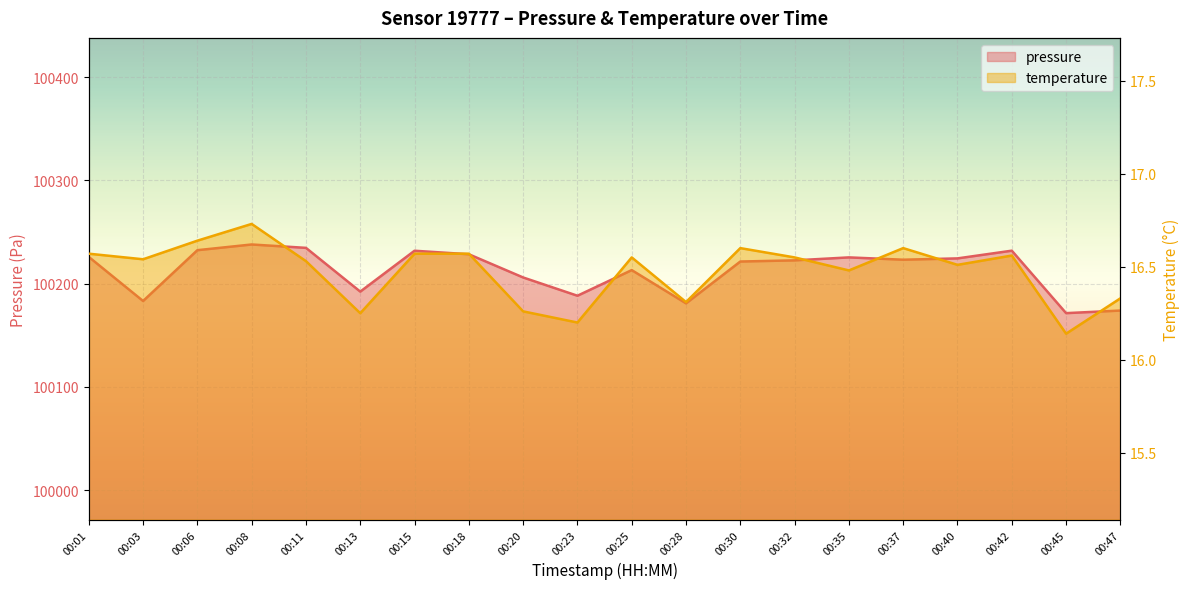

At which label is pressure closest to 100204?

00:20